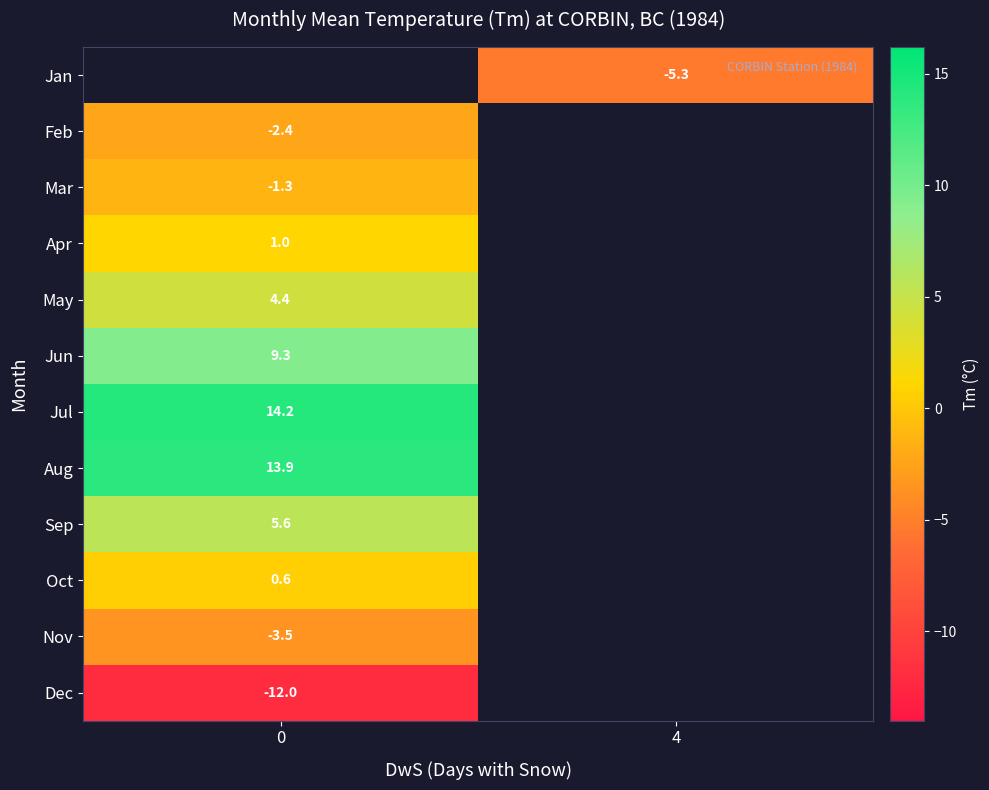

Between 0 and 4, which is larger?

4